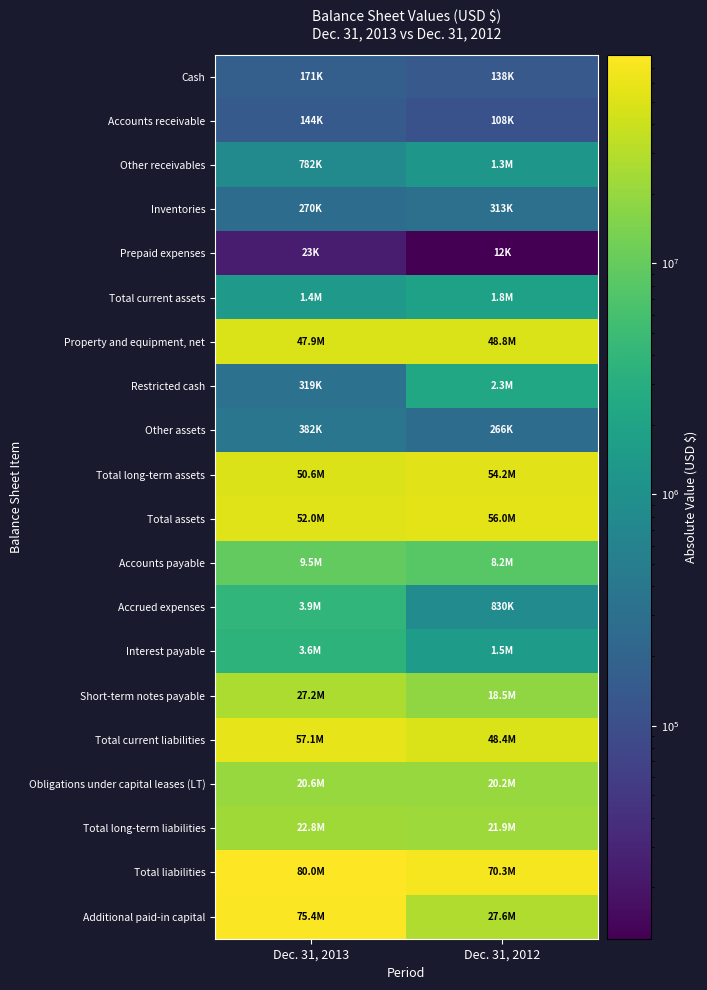

Rank the series by their maximum value, from highest to lowest.

Total liabilities, Additional paid-in capital, Total current liabilities, Total assets, Total long-term assets, Property and equipment, net, Short-term notes payable, Total long-term liabilities, Obligations under capital leases (LT), Accounts payable, Accrued expenses, Interest payable, Restricted cash, Total current assets, Other receivables, Other assets, Inventories, Cash, Accounts receivable, Prepaid expenses